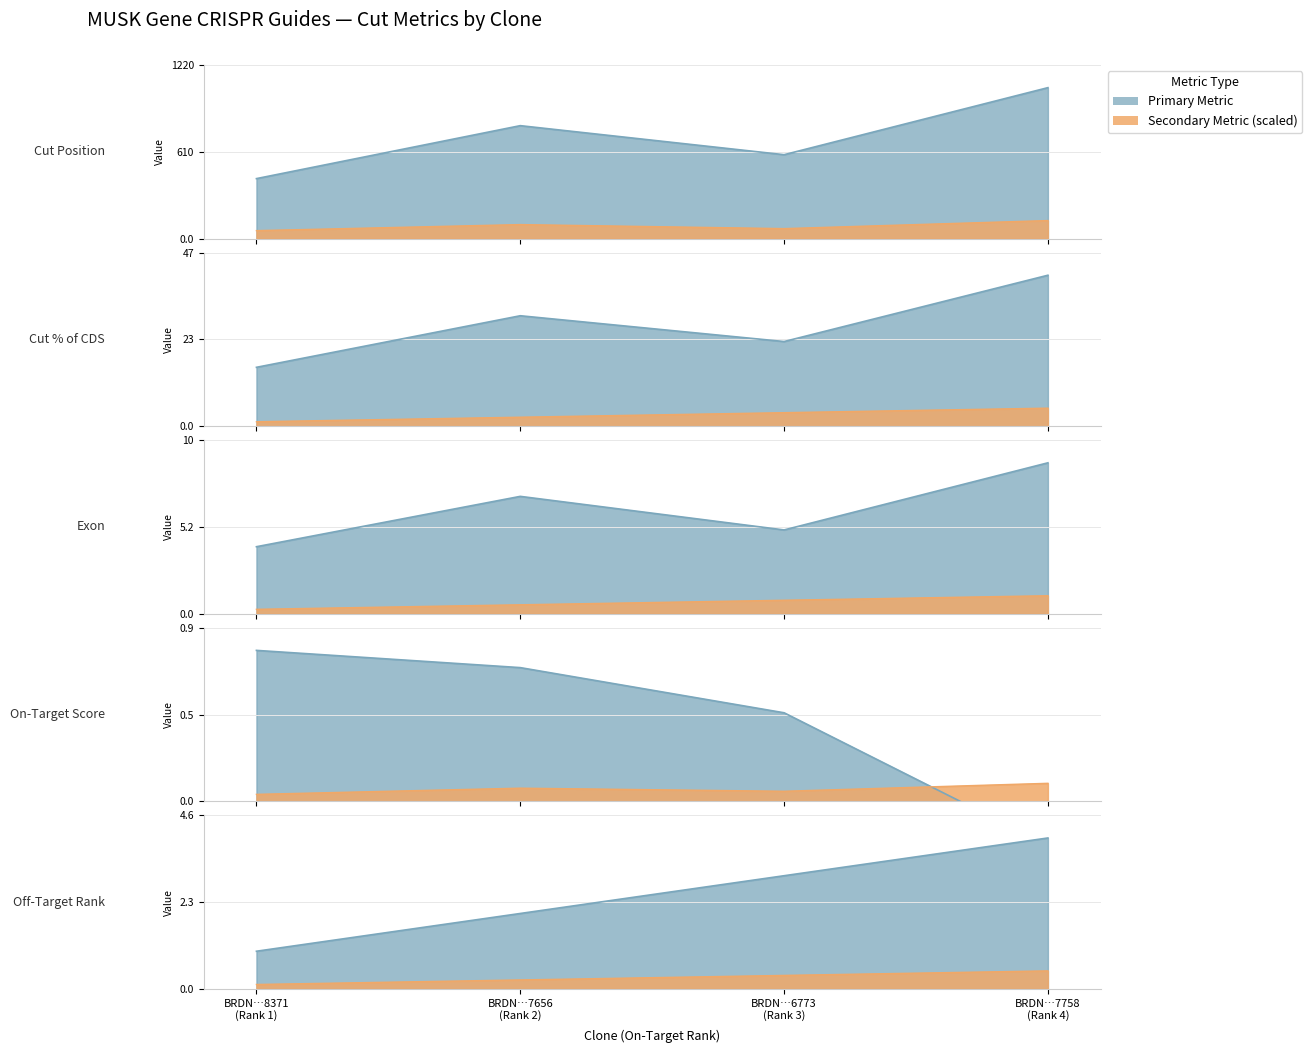

What is the difference between the highest and lowest values at BRDN…7758
(Rank 4)?

1061.2